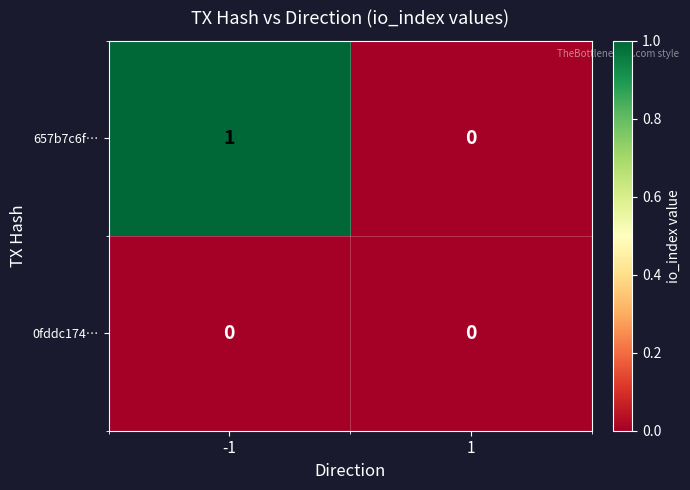

Reading left to right, list all the values displayed in this chart.

657b7c6f…: 1	0
0fddc174…: 0	0